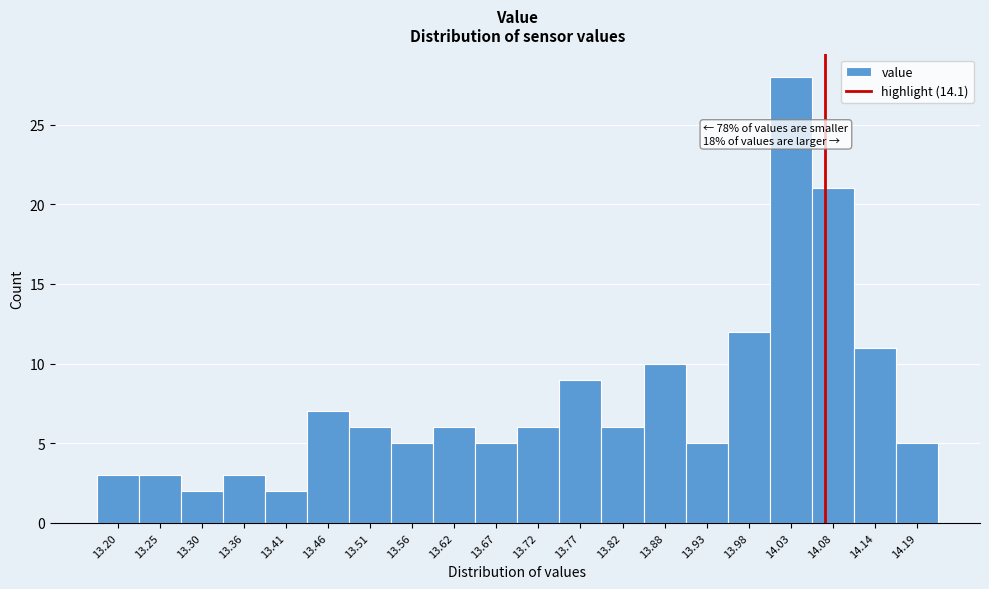

Reading left to right, transcribe all the data shown in this chart.

13.20=3	13.25=3	13.30=2	13.36=3	13.41=2	13.46=7	13.51=6	13.56=5	13.62=6	13.67=5	13.72=6	13.77=9	13.82=6	13.88=10	13.93=5	13.98=12	14.03=28	14.08=21	14.14=11	14.19=5